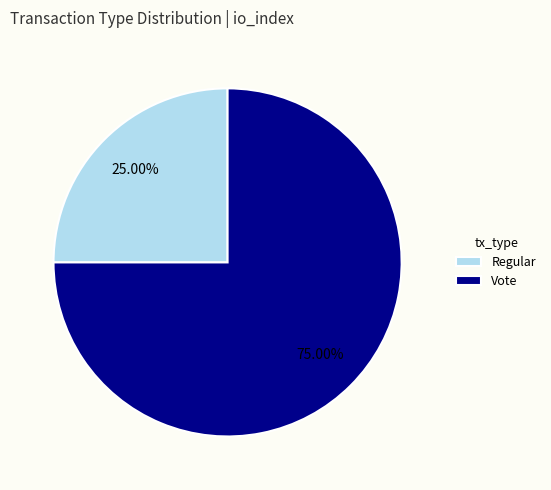

Approximately how many times larger is the value at Regular compared to Vote?

0.3